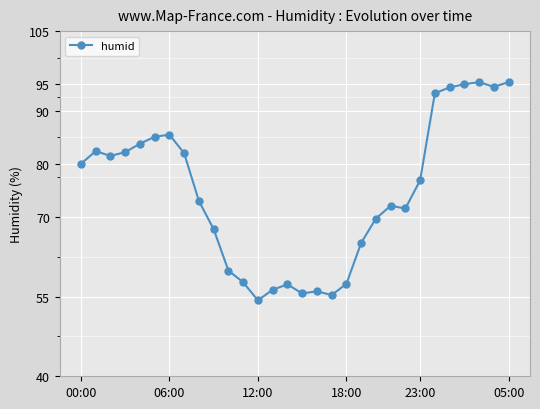

True or false: there are more than 1 points higher than both neighbors.

True